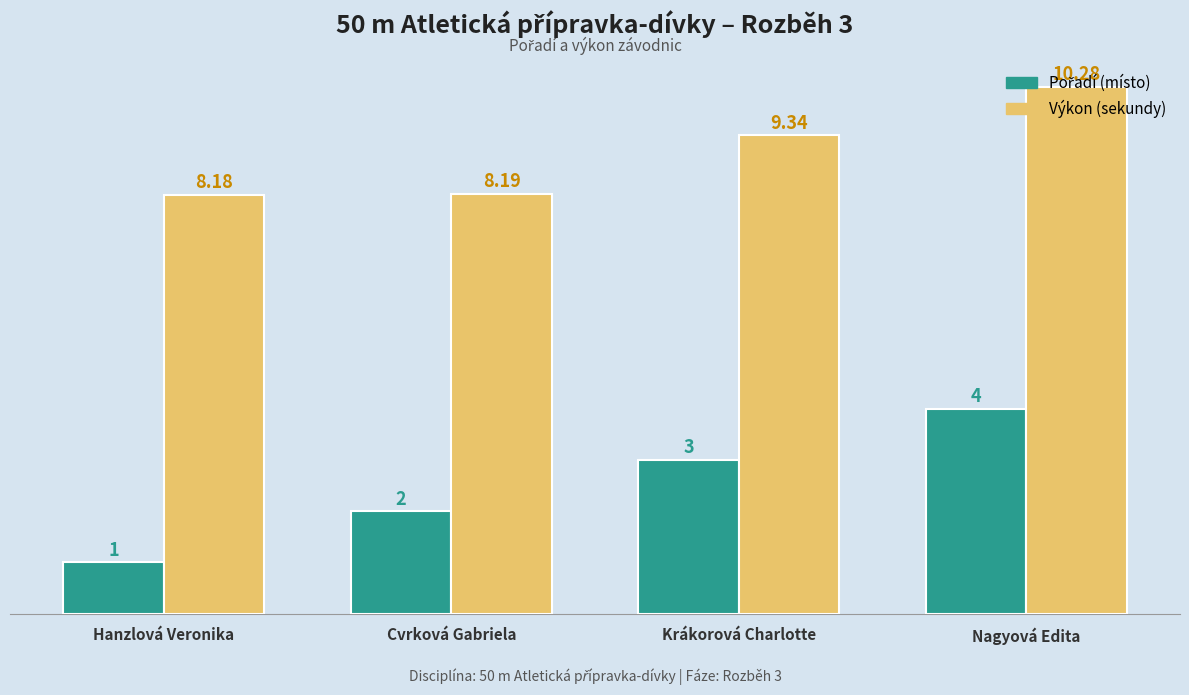

What is the label of the 3rd bar from the right?

Cvrková Gabriela